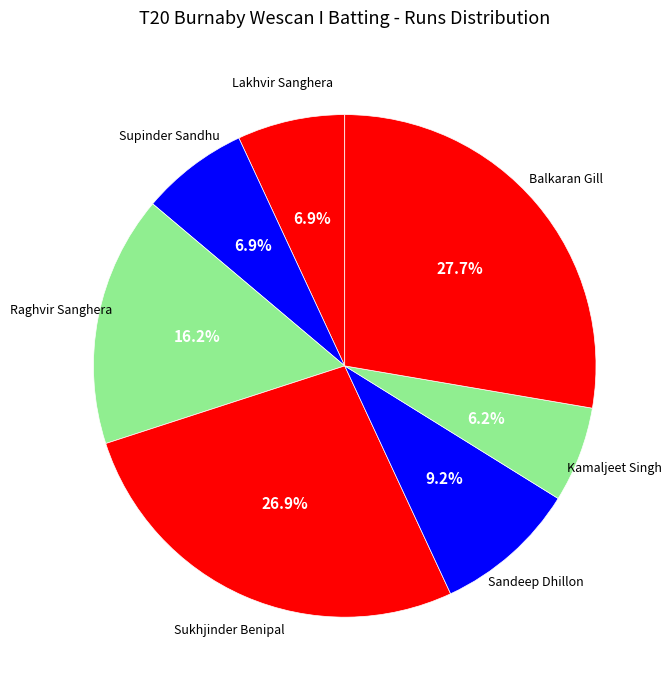

Which category has the smallest portion of the pie?

Kamaljeet Singh